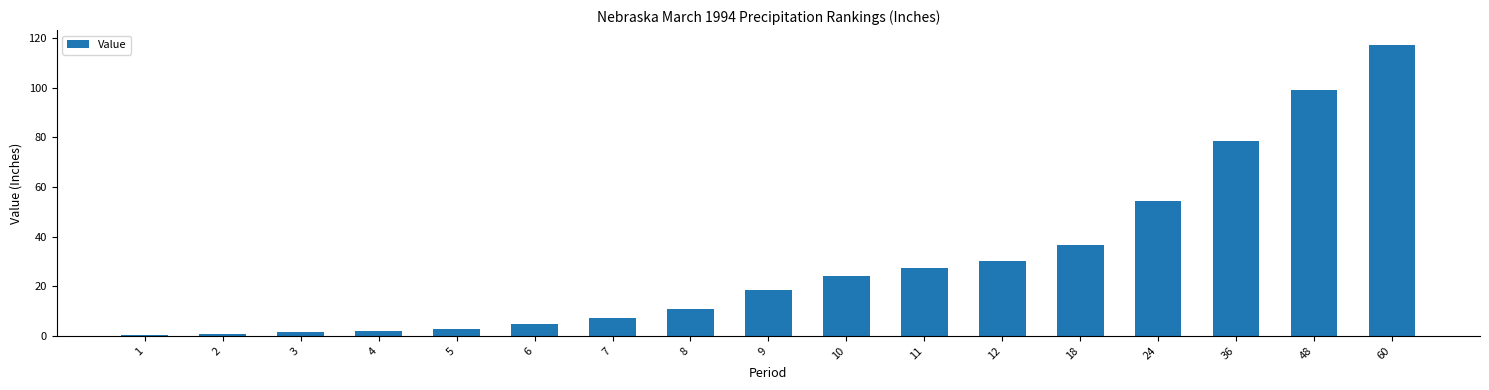

What is the greatest value displayed?

117.4